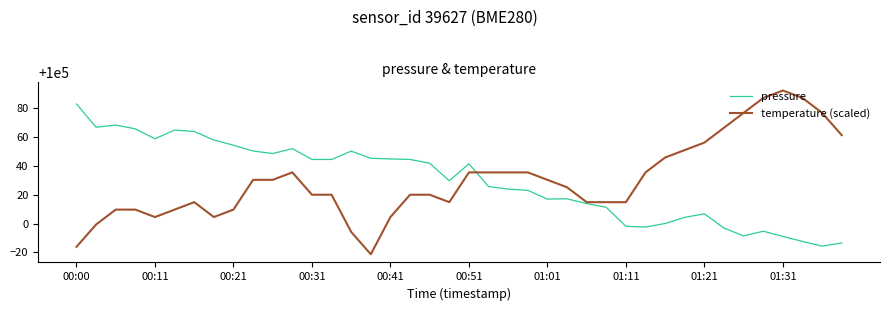

What is the maximum value for pressure?

100083.1